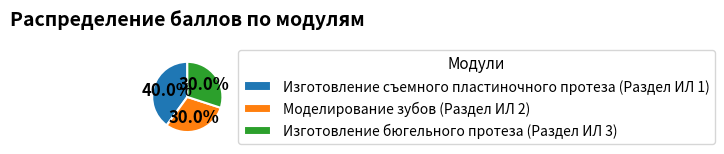

The Изготовление съемного пластиночного протеза (Раздел ИЛ 1) slice represents 26% of the pie. True or false?

False